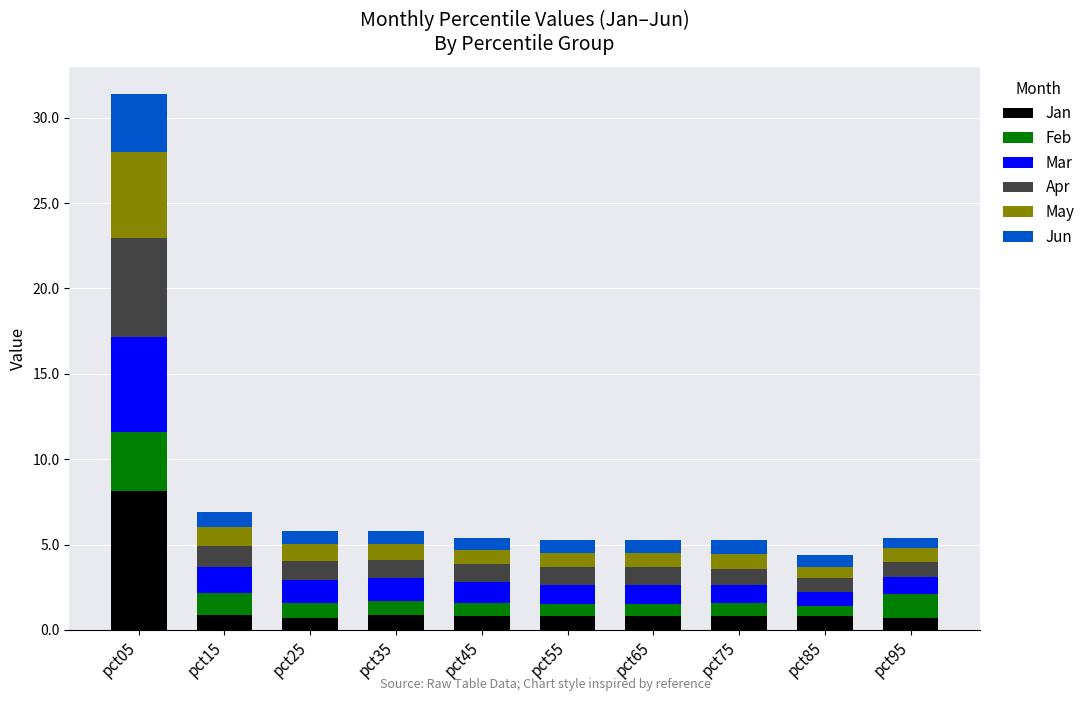

Is it true that Jan equals 2.9 at pct05?

False